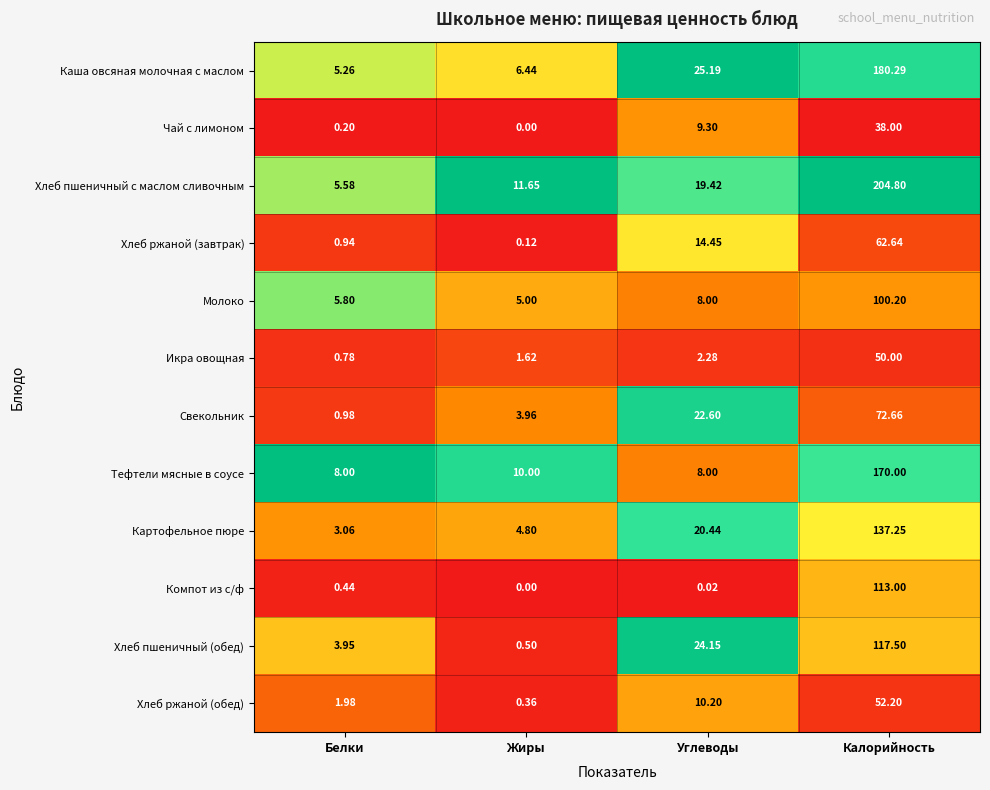

Rank the series by their maximum value, from lowest to highest.

Чай с лимоном, Икра овощная, Хлеб ржаной (обед), Хлеб ржаной (завтрак), Свекольник, Молоко, Компот из с/ф, Хлеб пшеничный (обед), Картофельное пюре, Тефтели мясные в соусе, Каша овсяная молочная с маслом, Хлеб пшеничный с маслом сливочным